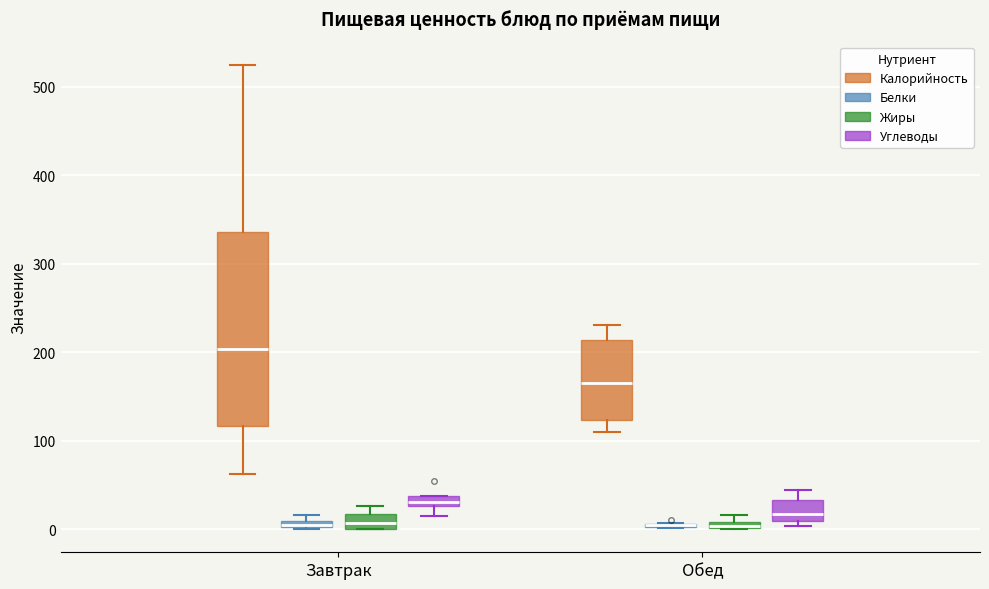

Where does the median line of the box for Завтрак (Жиры) sit on the y-axis? The values are not printed on the chart, so give them approximately, as read against the axis.

10